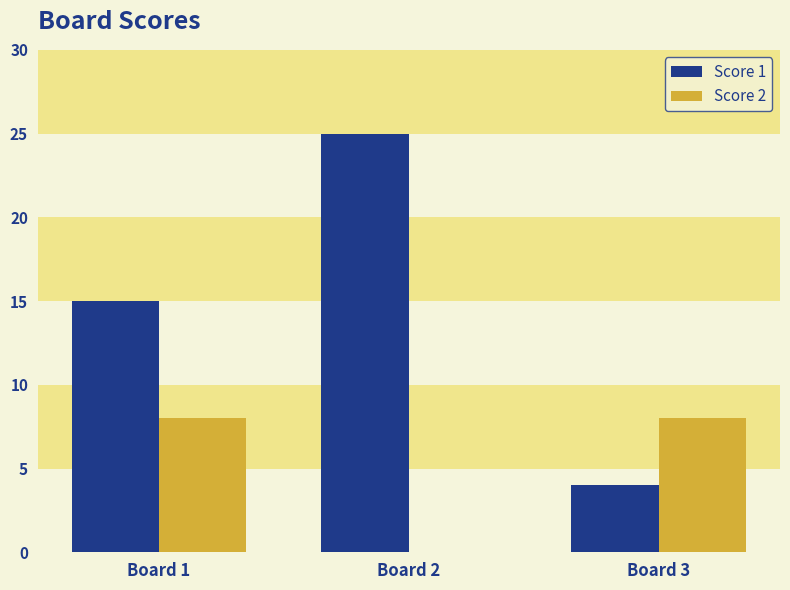

Which series has the largest total across all categories?

Score 1